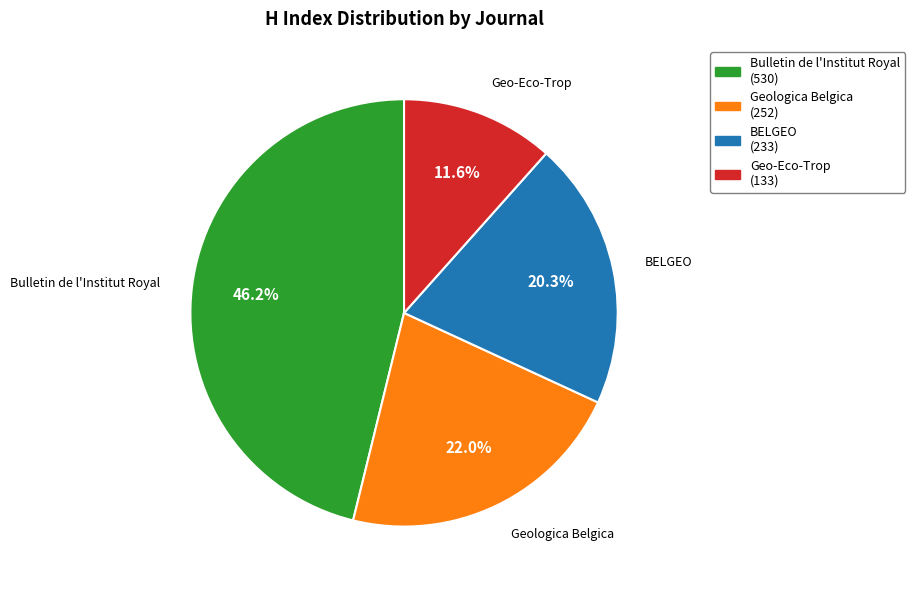

How many slices are in this pie chart?

4